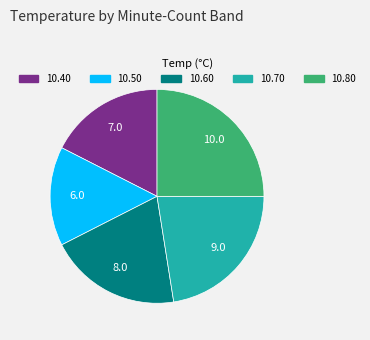

Is there a majority slice in this chart?

No